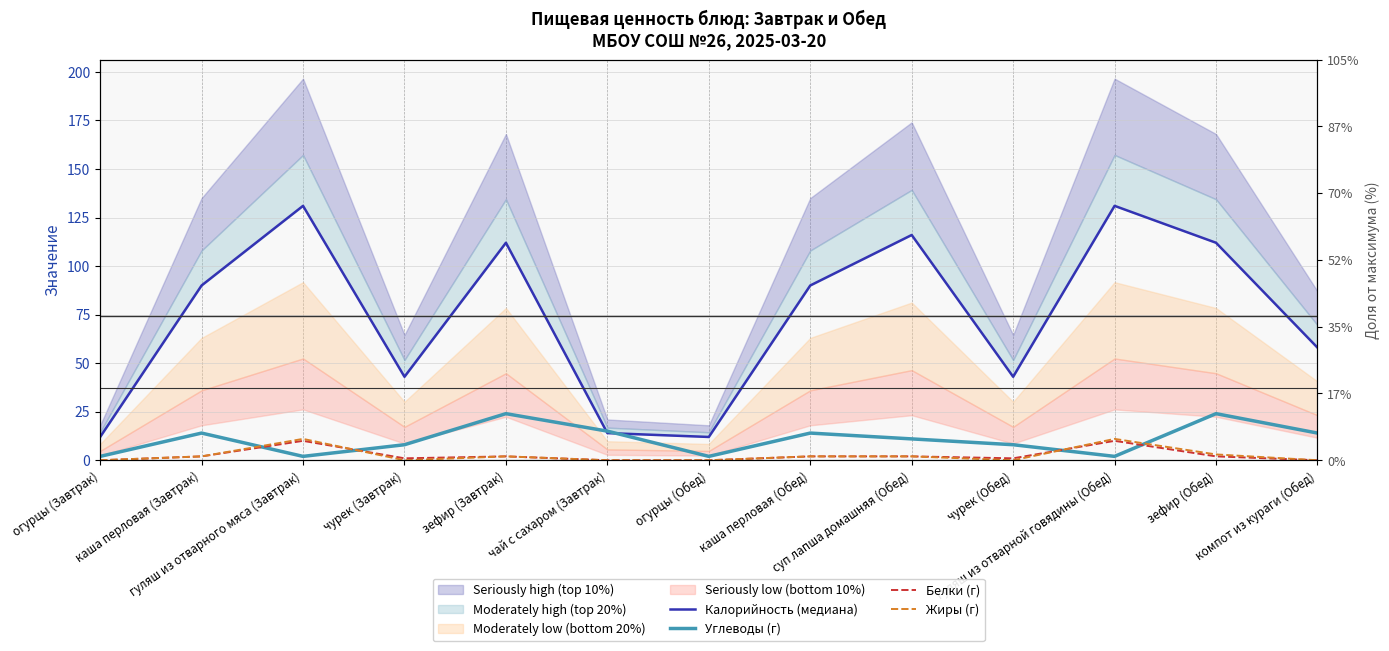

At чай с сахаром (Завтрак), list the series in order from smallest to largest.

Белки (г), Жиры (г), Калорийность (медиана), Углеводы (г)